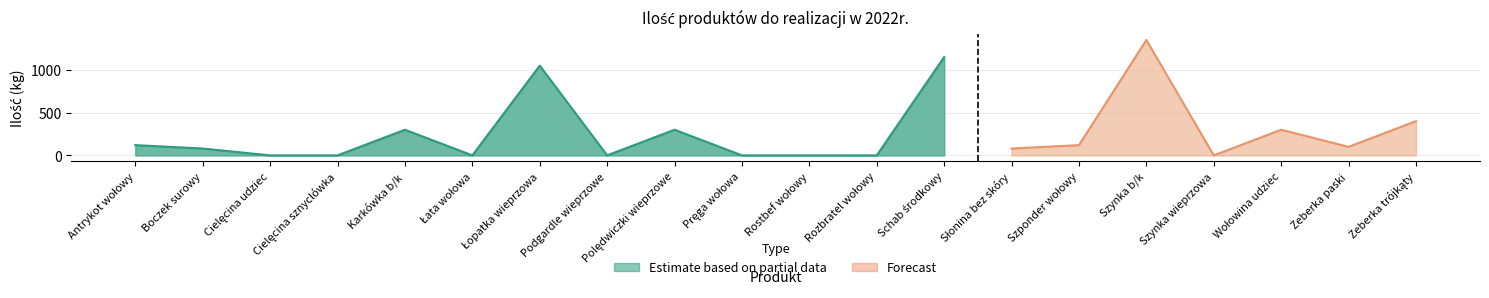

What is the average value?

268